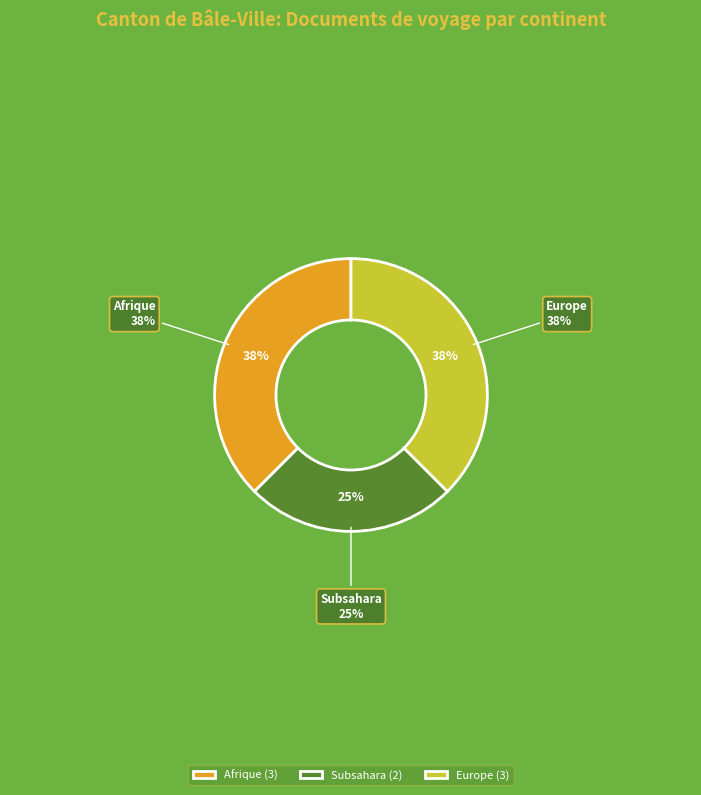

Is it true that Europe is 26% of the pie?

False